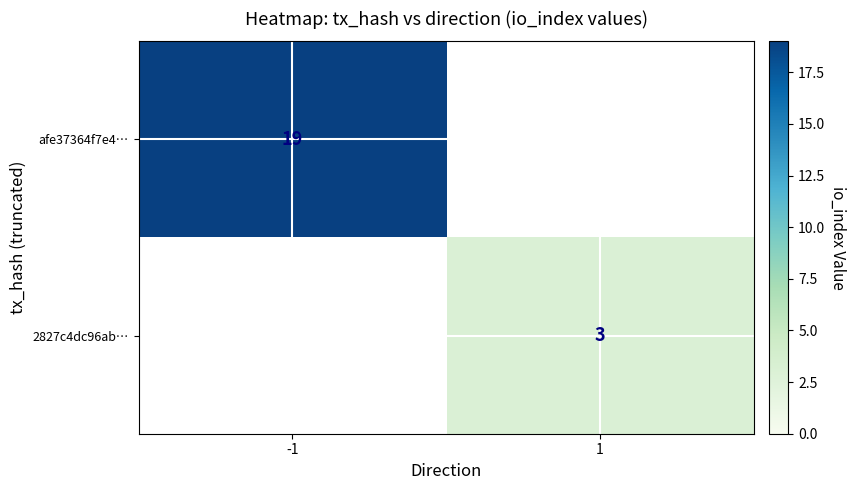

True or false: 2827c4dc96ab… has a value of 1 at 1.

False